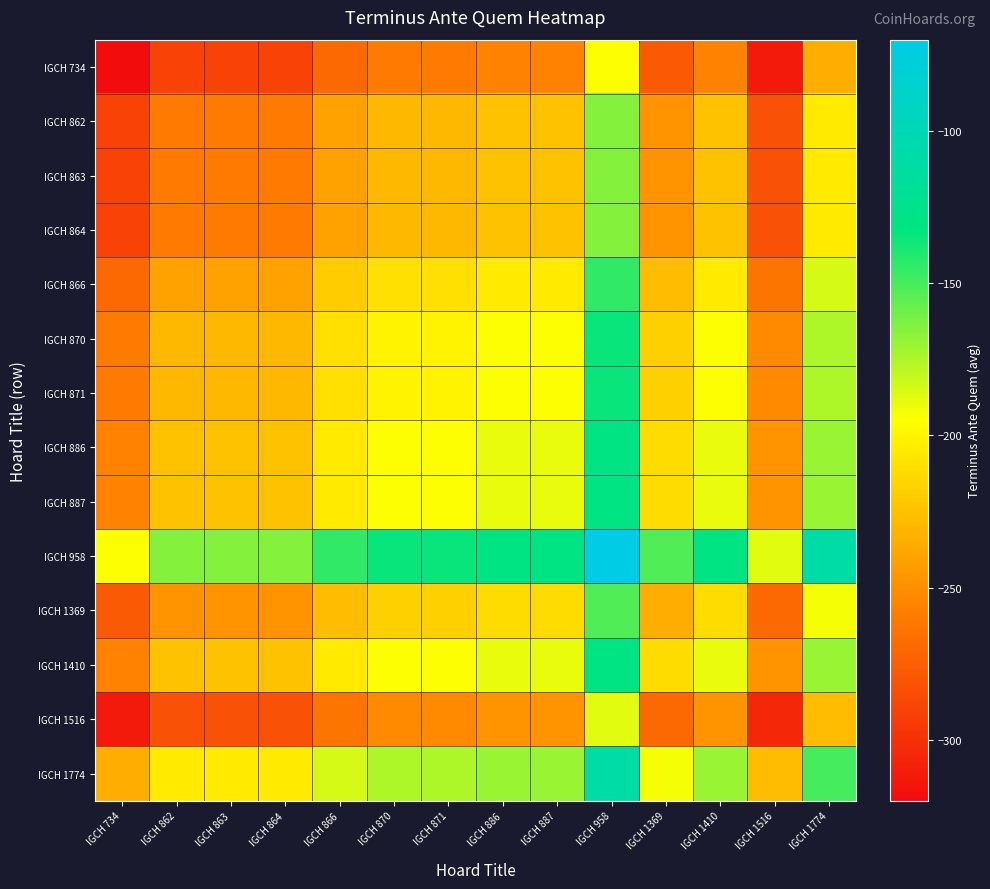

How many distinct data groups are displayed?

14